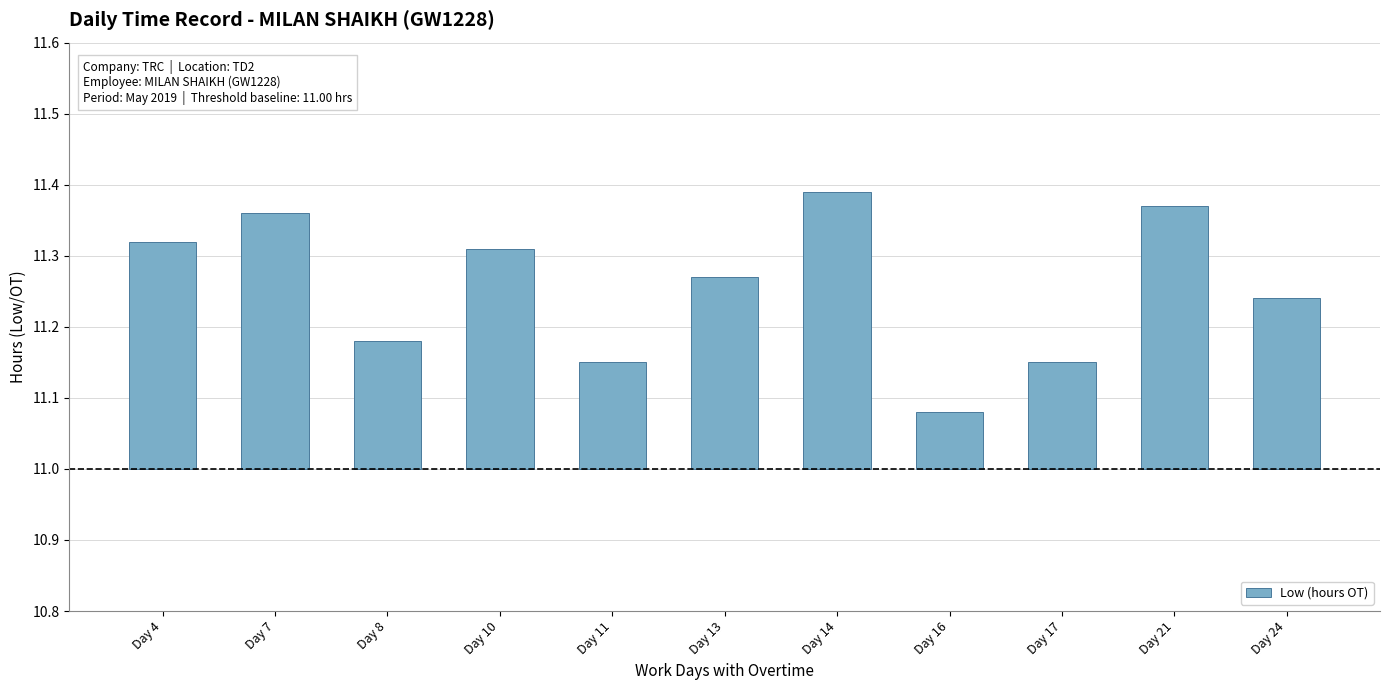

List the labels in order of value, largest first.

Day 14, Day 21, Day 7, Day 4, Day 10, Day 13, Day 24, Day 8, Day 11, Day 17, Day 16